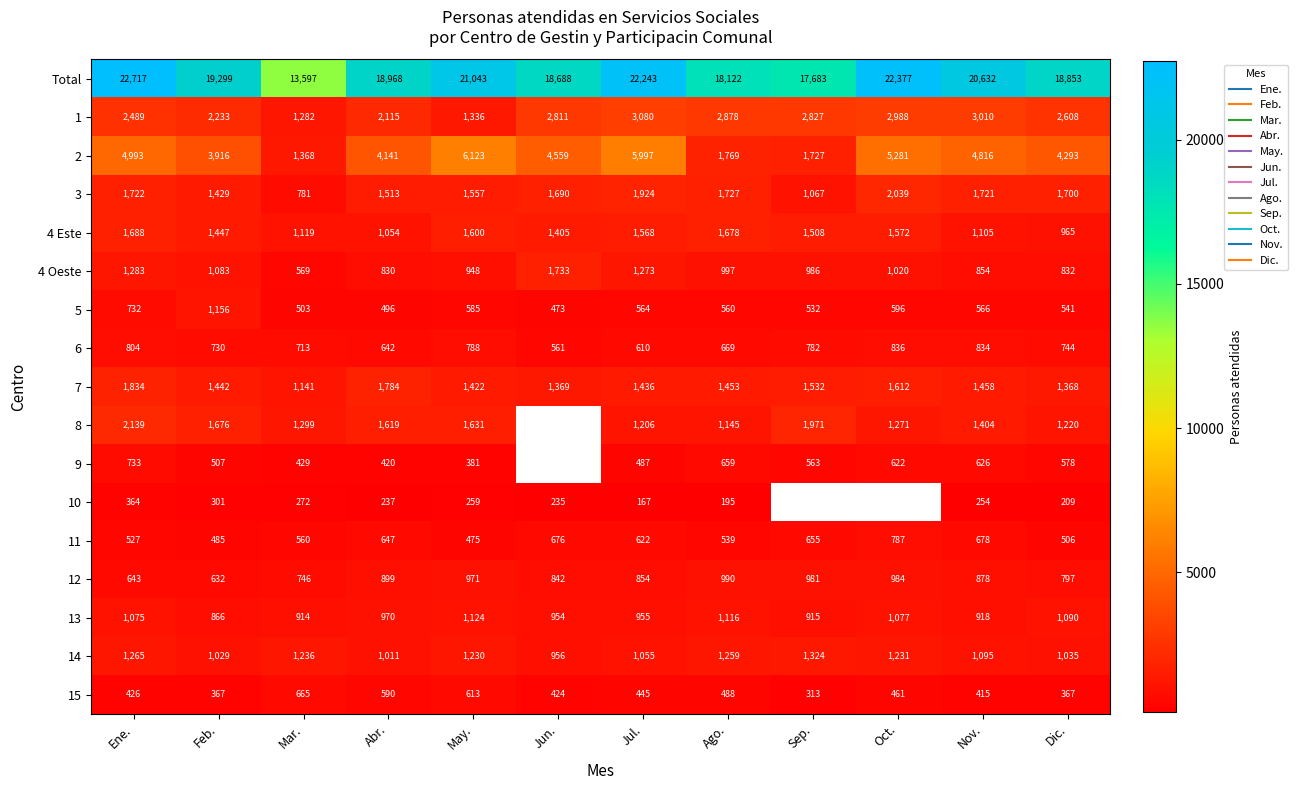

The 15 series shows 415.0 at Nov.. True or false?

True